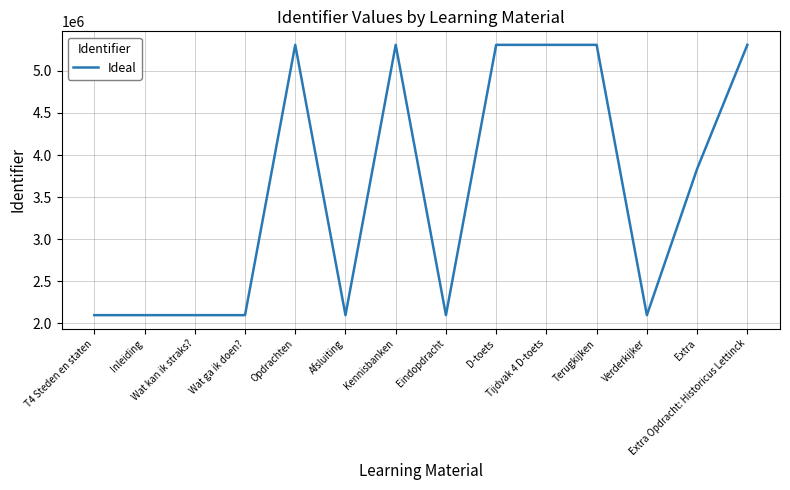

What is the maximum value shown in the chart?

5310014